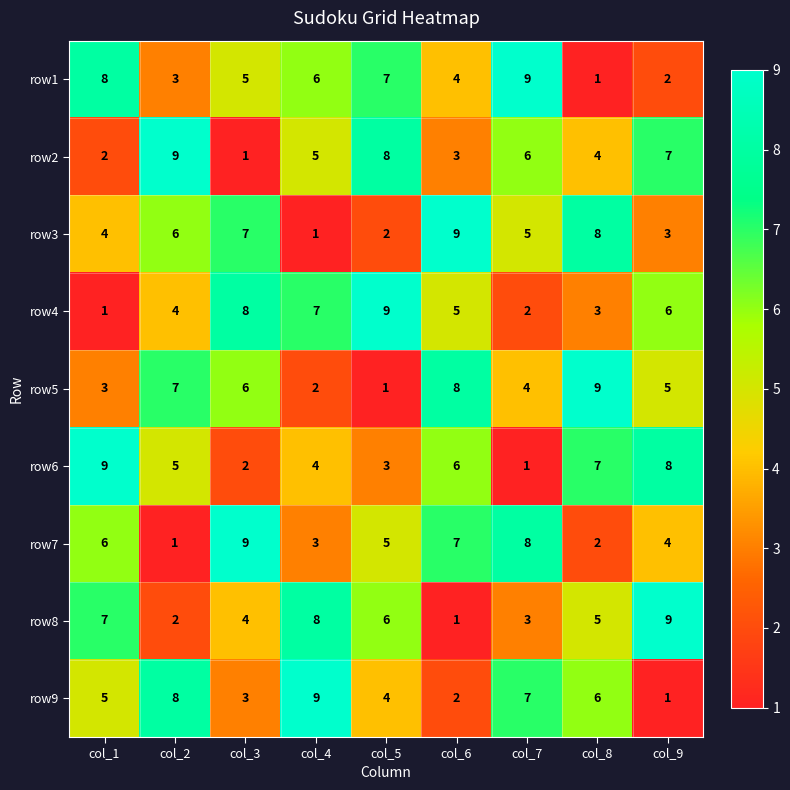

At which label does row3 reach its peak?

col_6